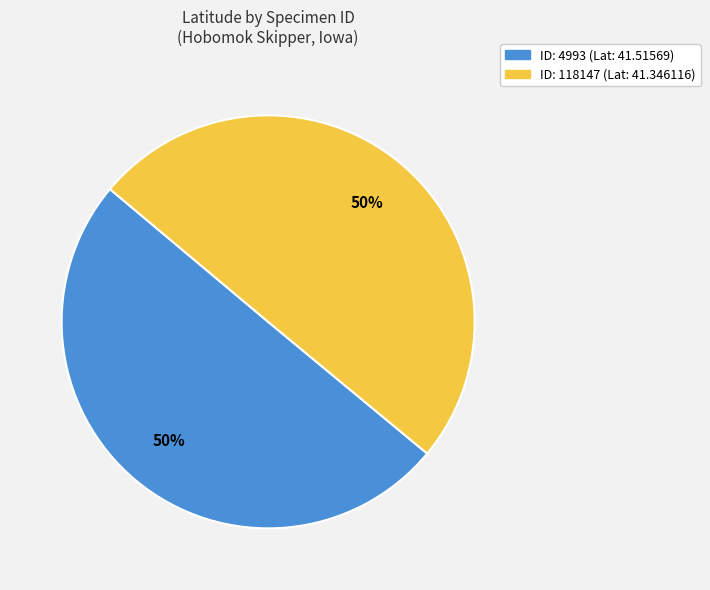

To the nearest percent, what is the average slice percentage?

50%